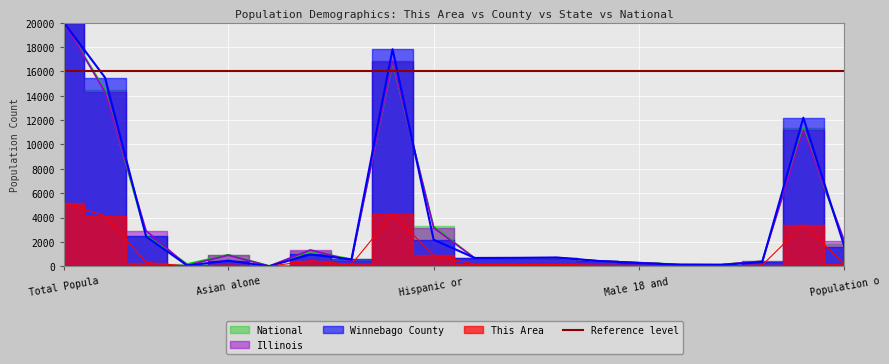

Does the chart display data point markers on the line(s)?

No